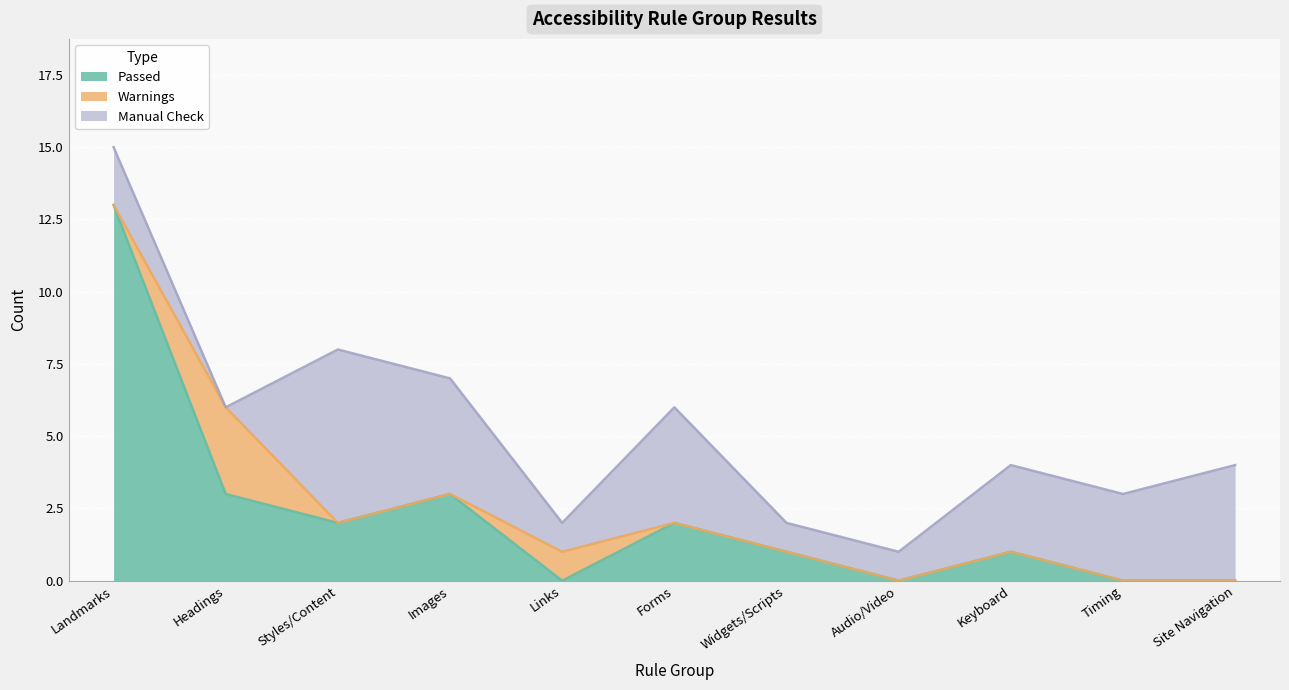

Reading left to right, transcribe all the data shown in this chart.

Passed: Landmarks=13	Headings=3	Styles/Content=2	Images=3	Links=0	Forms=2	Widgets/Scripts=1	Audio/Video=0	Keyboard=1	Timing=0	Site Navigation=0
Warnings: Landmarks=0	Headings=3	Styles/Content=0	Images=0	Links=1	Forms=0	Widgets/Scripts=0	Audio/Video=0	Keyboard=0	Timing=0	Site Navigation=0
Manual Check: Landmarks=2	Headings=0	Styles/Content=6	Images=4	Links=1	Forms=4	Widgets/Scripts=1	Audio/Video=1	Keyboard=3	Timing=3	Site Navigation=4